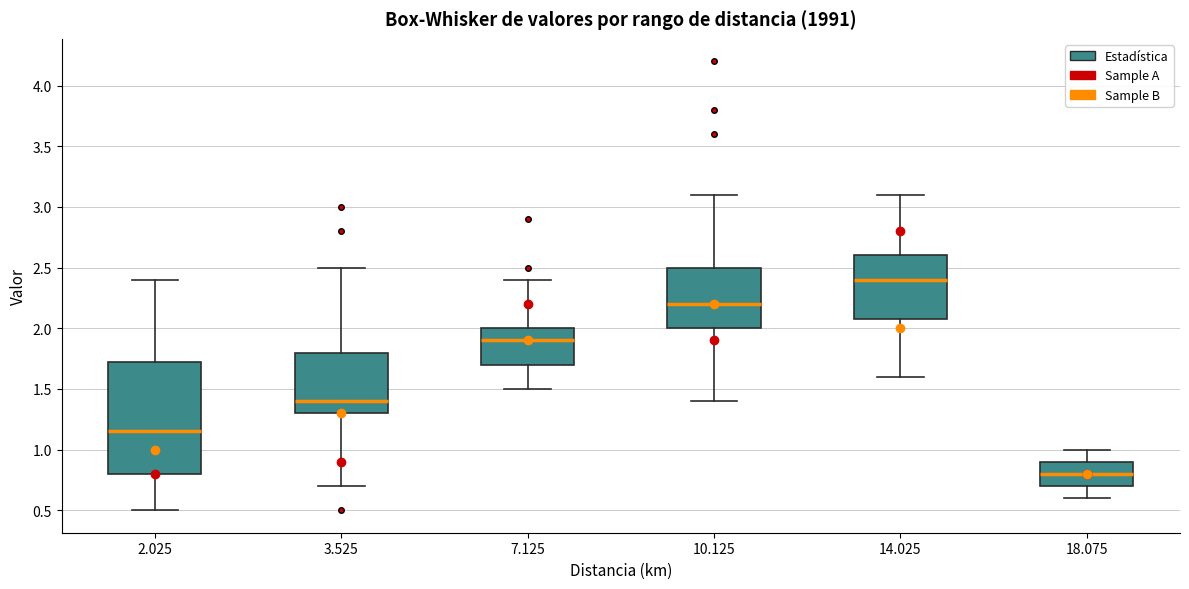

Where is the upper edge of the box at x = 3.525 on the y-axis? The values are not printed on the chart, so give them approximately, as read against the axis.

1.80